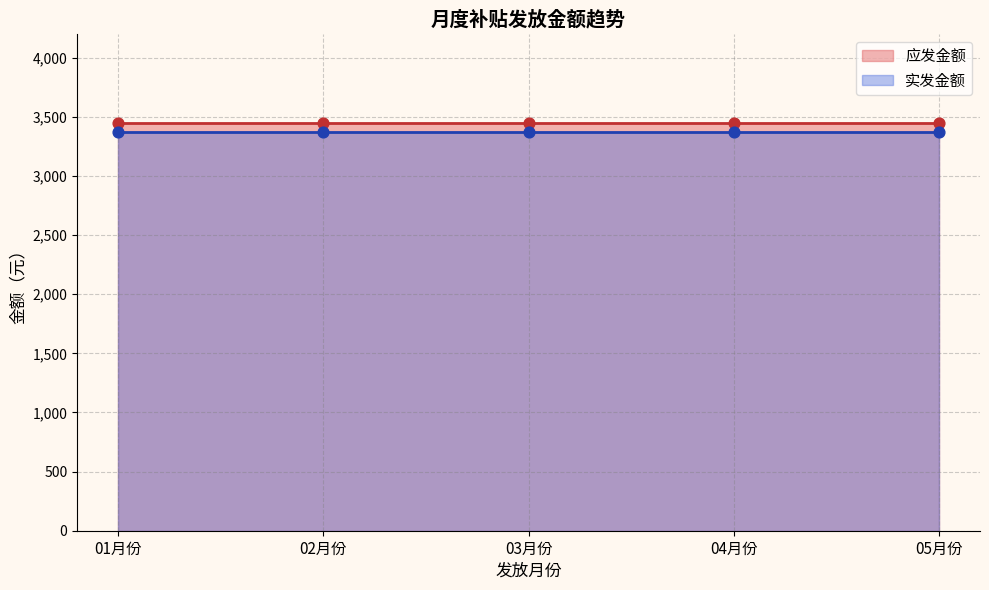

Which series contains the highest Y value?

应发金额